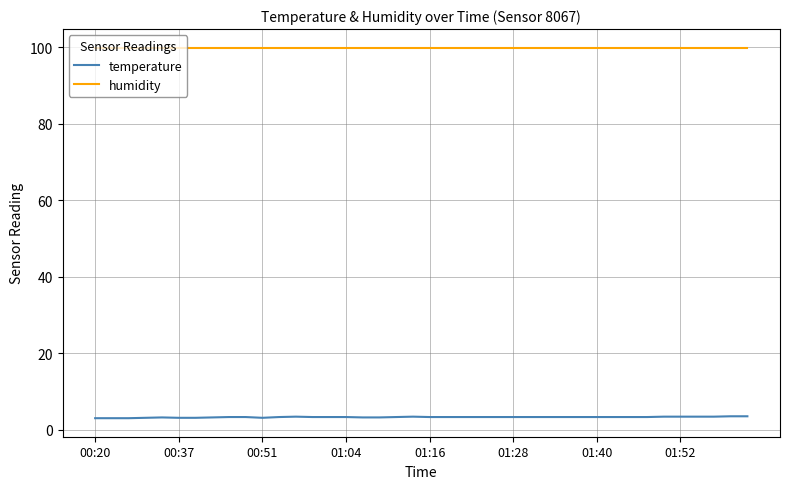

List the series in order of their peak value, highest first.

humidity, temperature